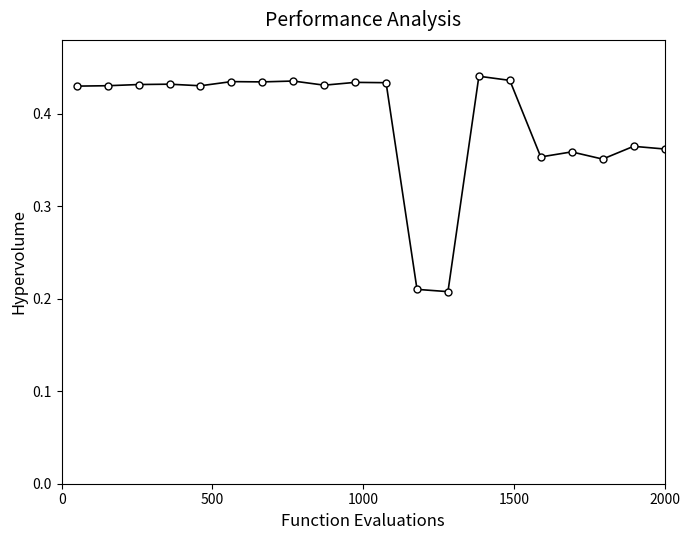

How many lines are shown in the chart?

1